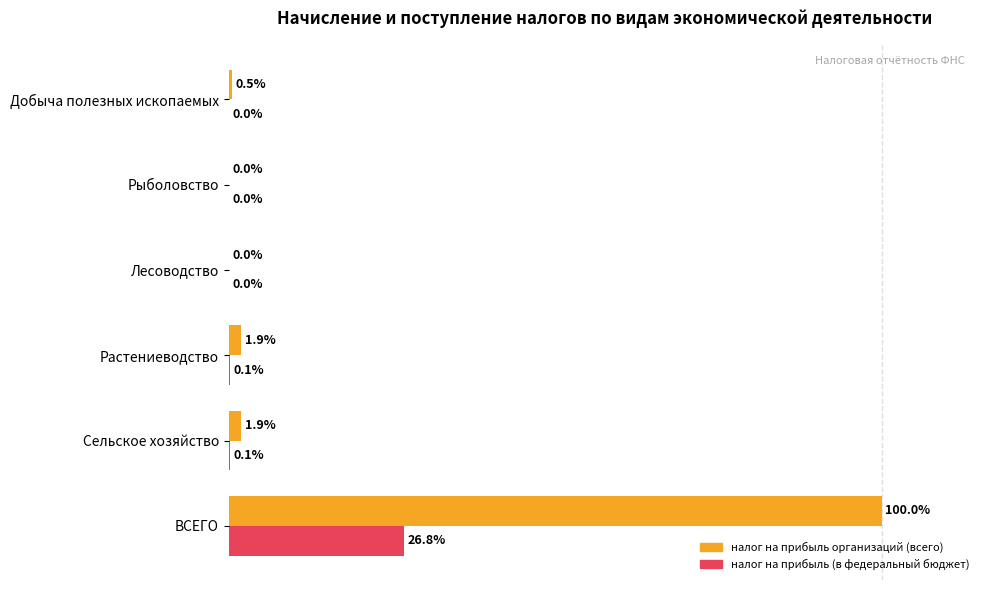

At which label does налог на прибыль (в федеральный бюджет) reach its peak?

ВСЕГО